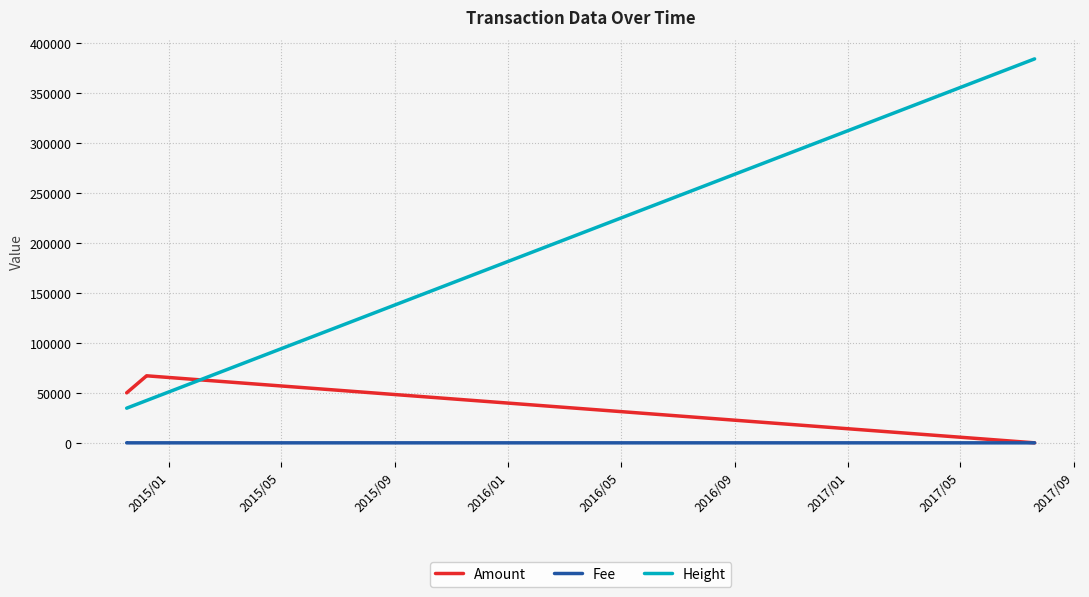

List the series in order of their peak value, lowest first.

Fee, Amount, Height